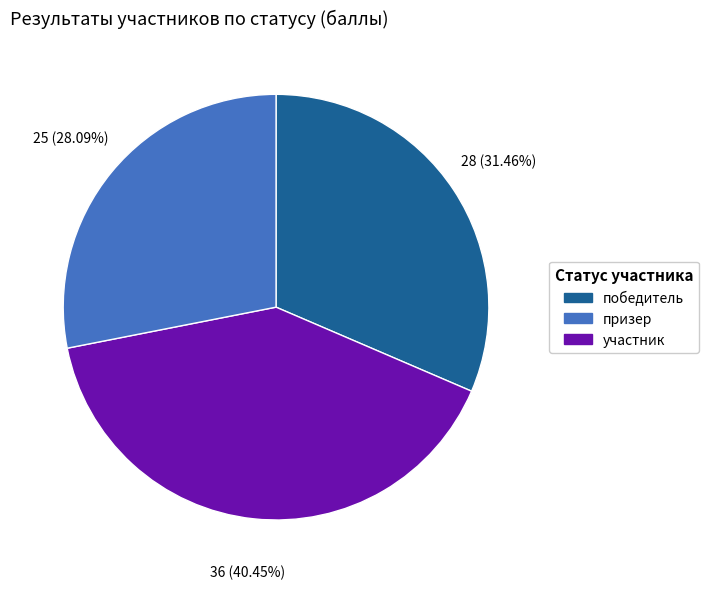

Is there a majority slice in this chart?

No